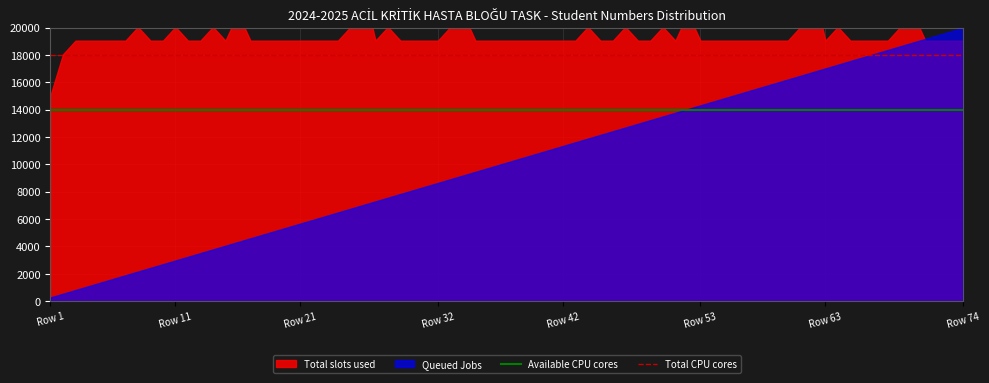

What is the maximum value for Total CPU cores?

18000